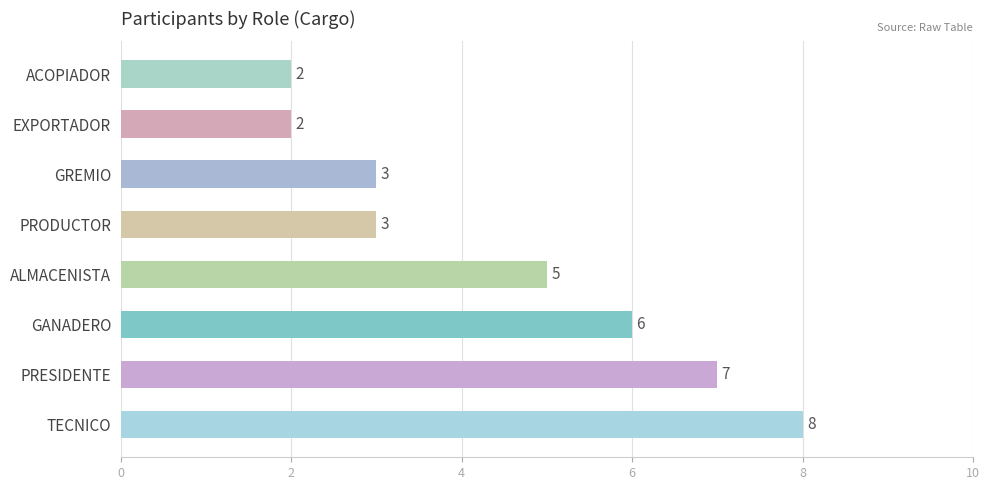

Reading bottom to top, what are all the values shown in this chart?

8	7	6	5	3	3	2	2